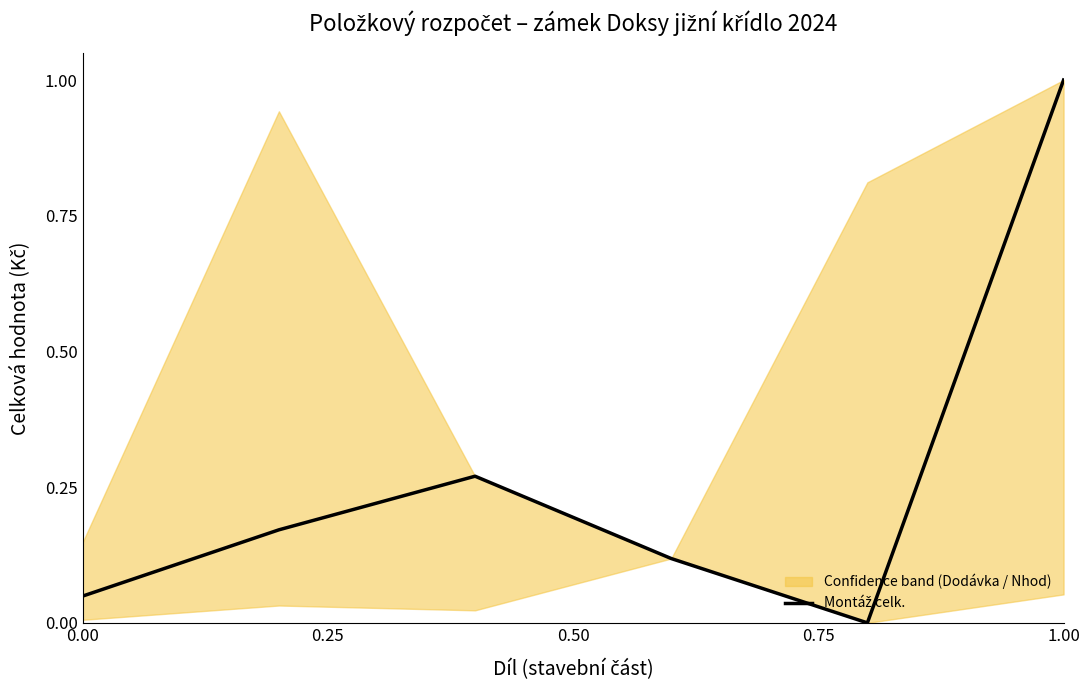

Does the chart display data point markers on the line(s)?

No